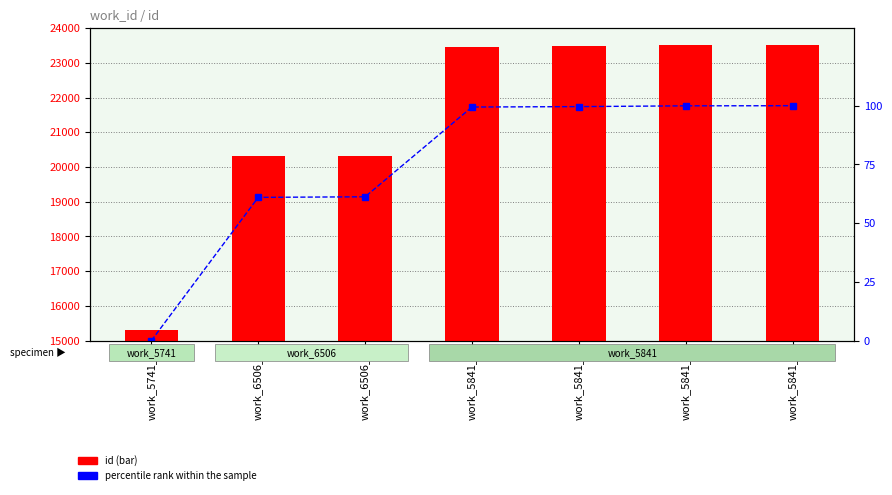

Count the number of categories in the chart.

7